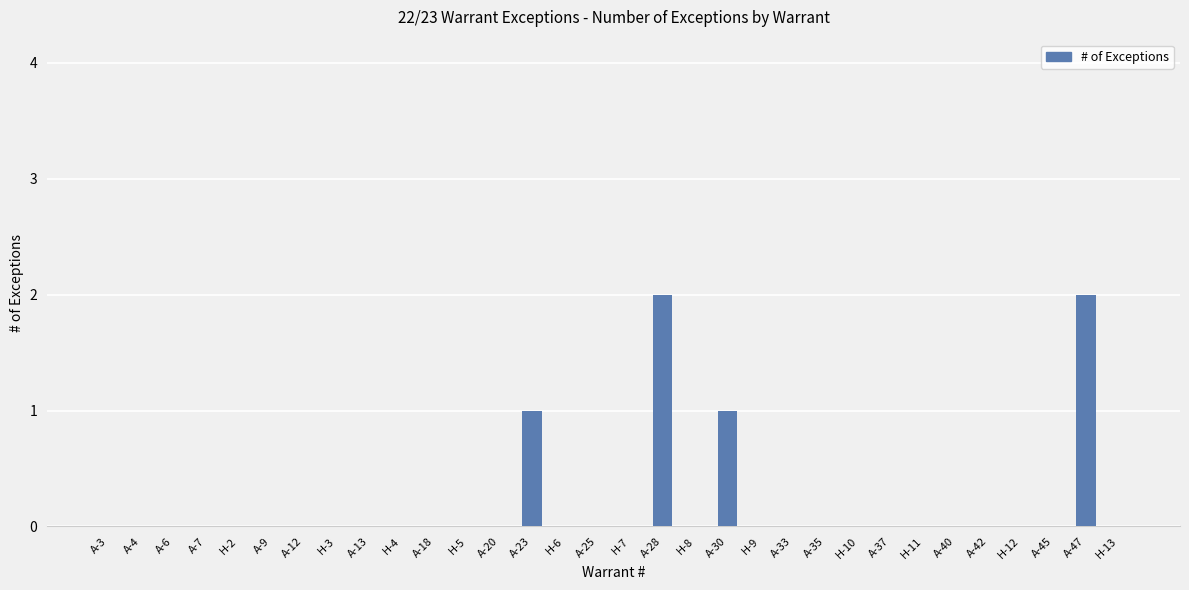

True or false: the data shows -1 at A-7.

False